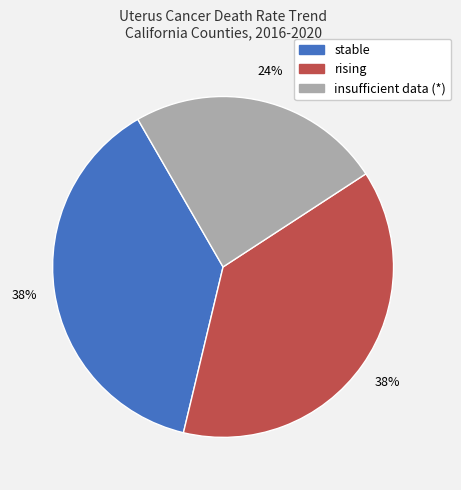

Does any single category account for the majority?

No